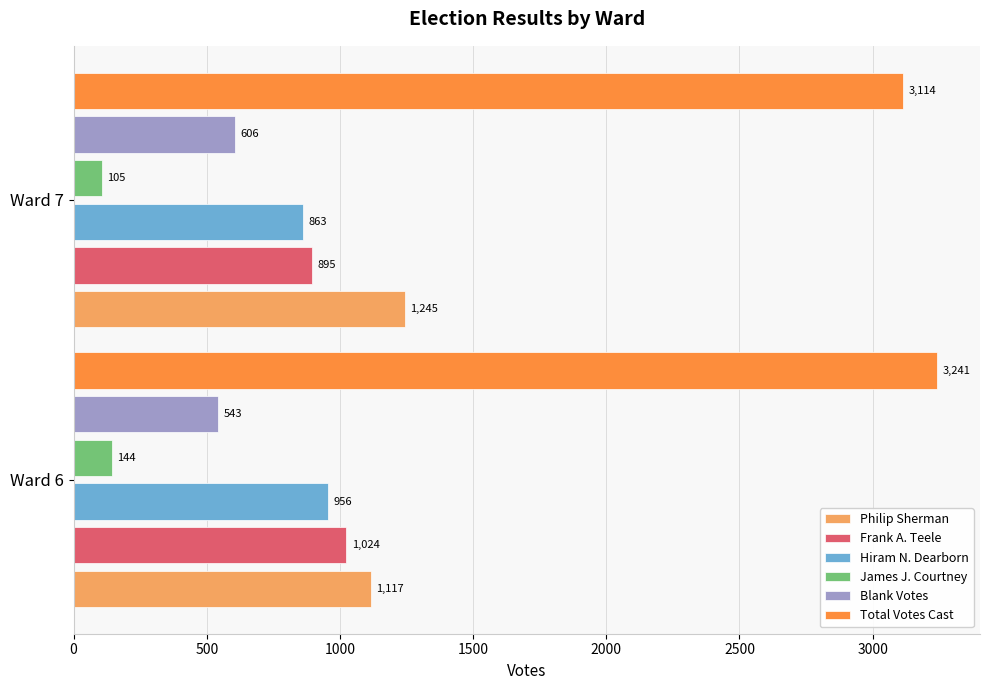

What is the sum of the Hiram N. Dearborn values at Ward 7 and Ward 6?

1819